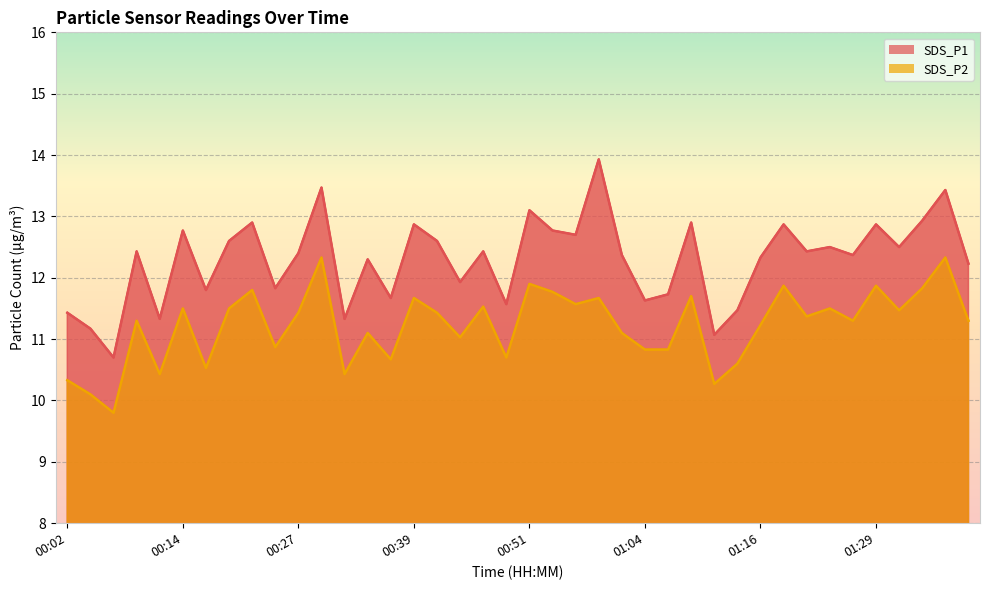

What is the label of the 16th point from the right?

01:01